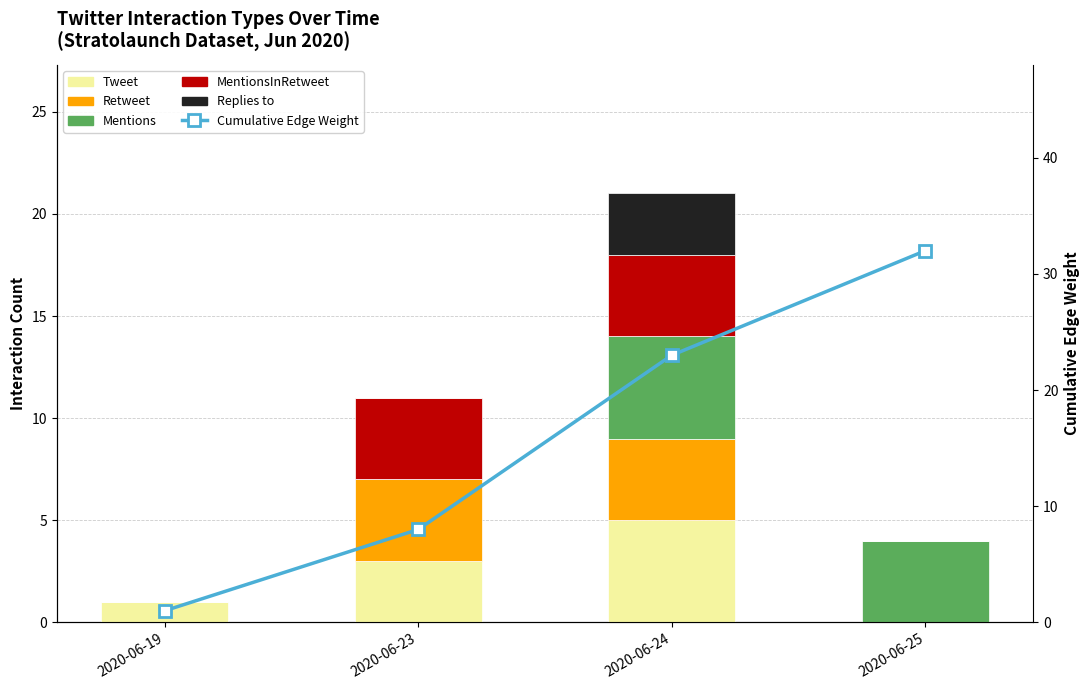

What is the difference between the second highest and minimum values in the Tweet series?

3